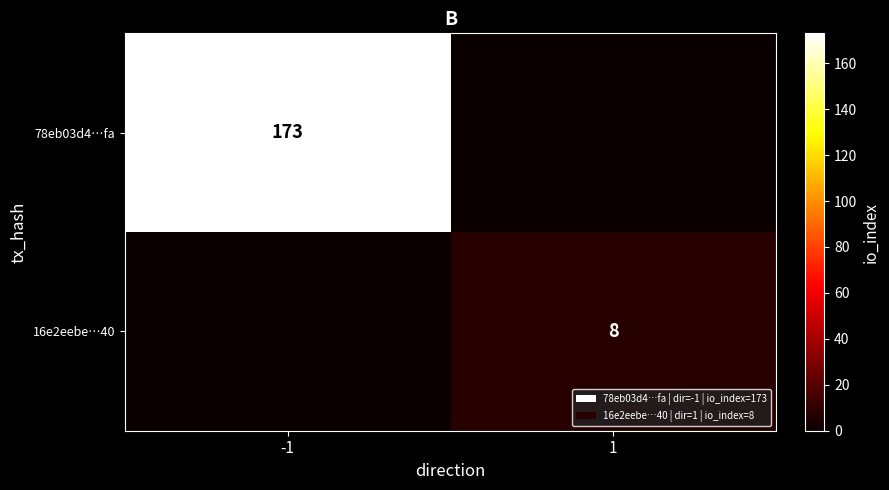

True or false: 16e2eebe…40 has a value of 8 at 1.

True